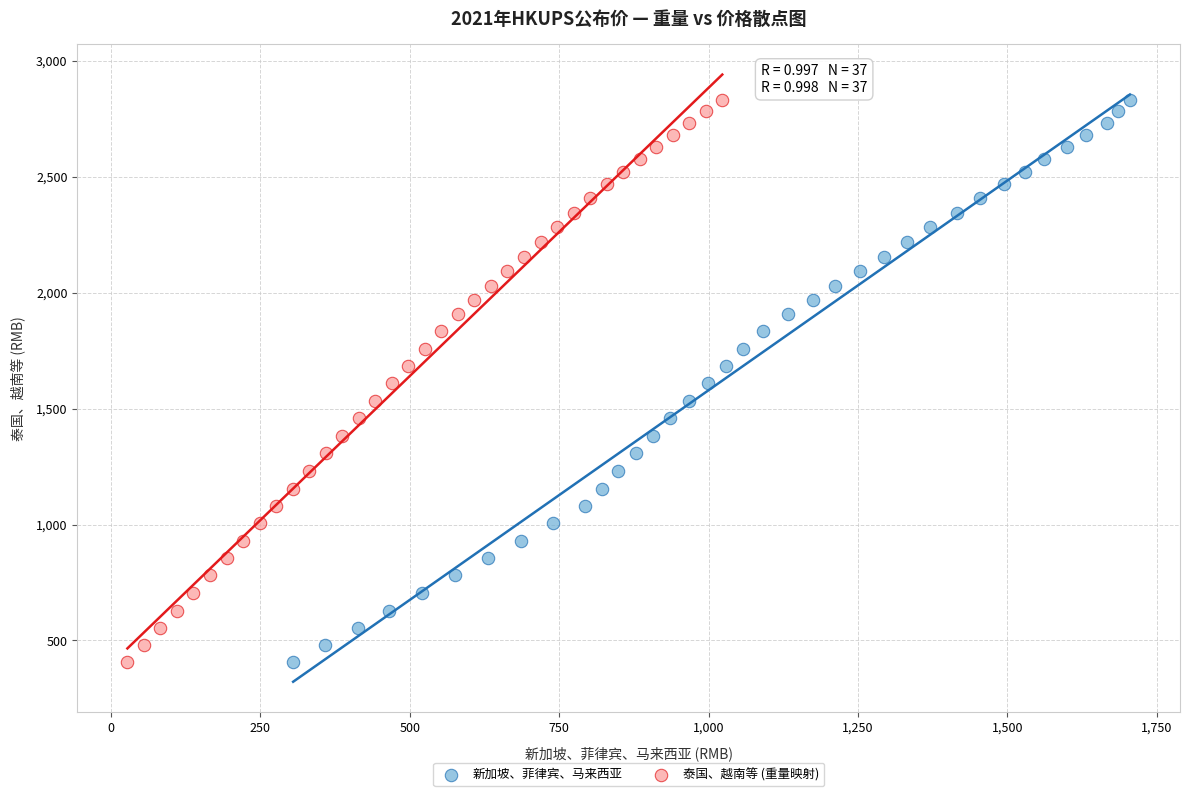

What are all the series names shown in the legend?

新加坡、菲律宾、马来西亚, 泰国、越南等 (重量映射)